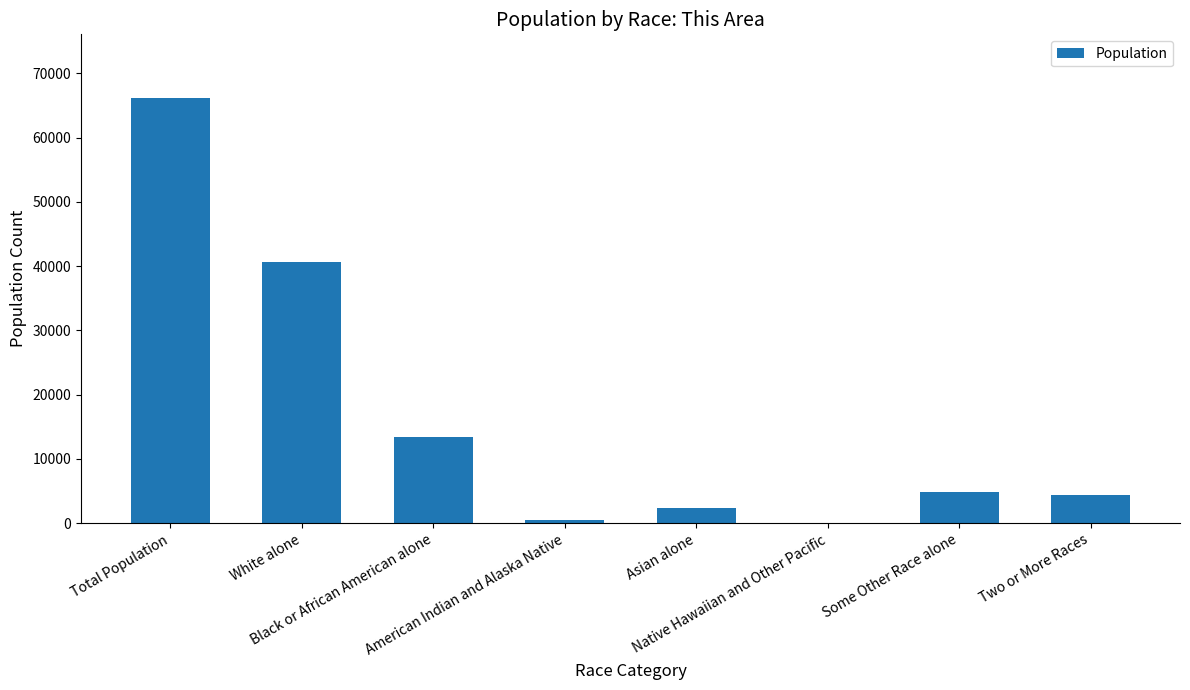

What is the maximum value shown in the chart?

66135